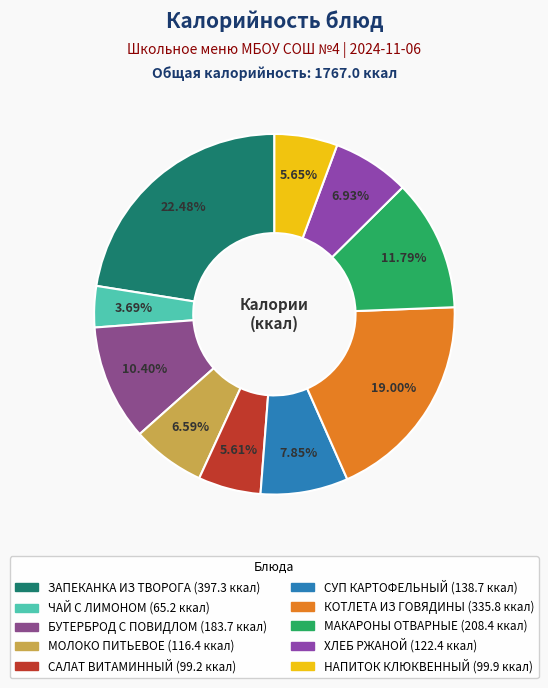

What is the smallest slice in the pie chart?

ЧАЙ С ЛИМОНОМ